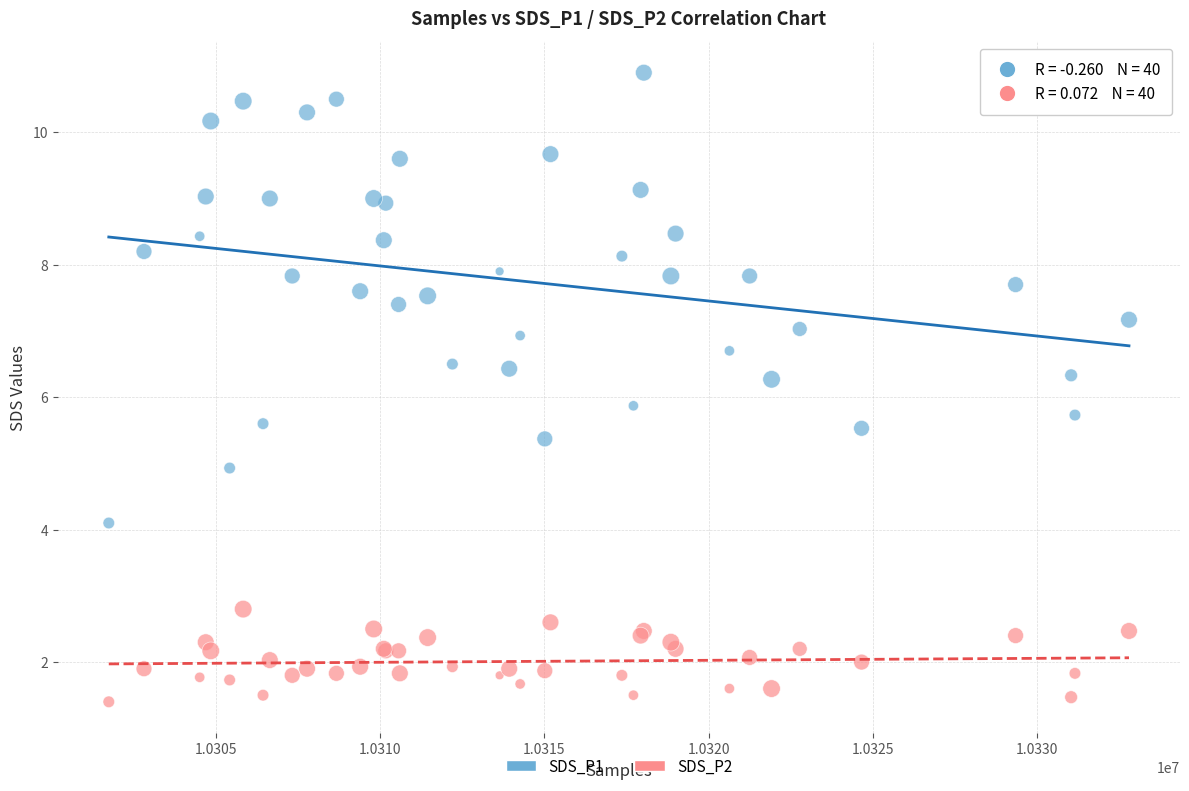

Across all series, what Y value is closest to 6?

5.9